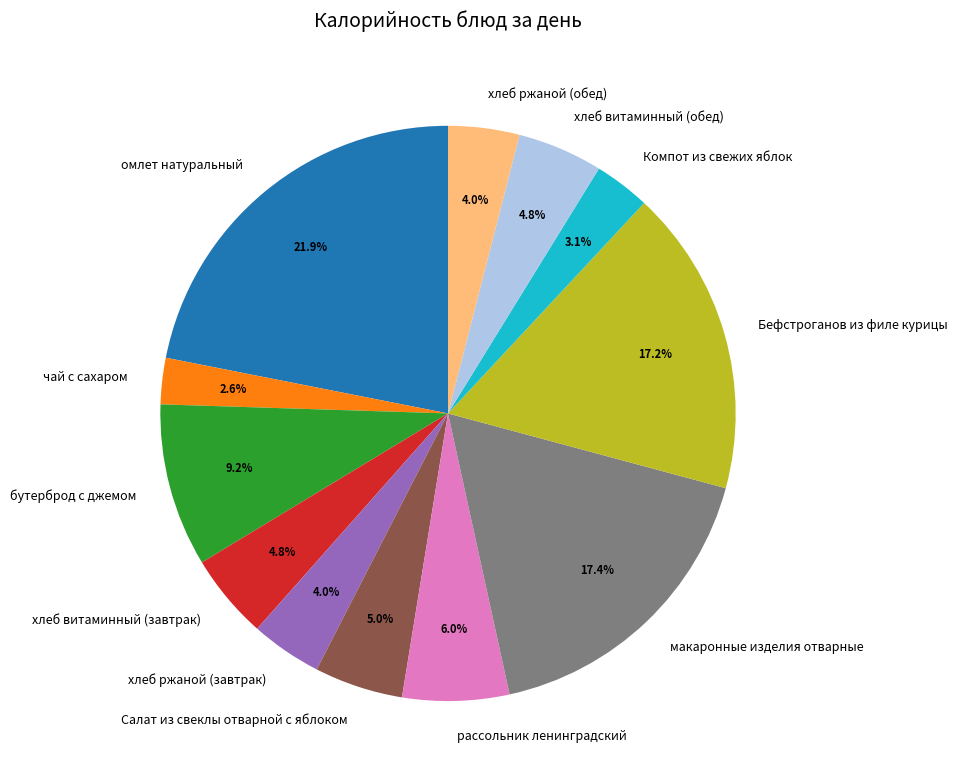

Count the number of slices in the pie.

12